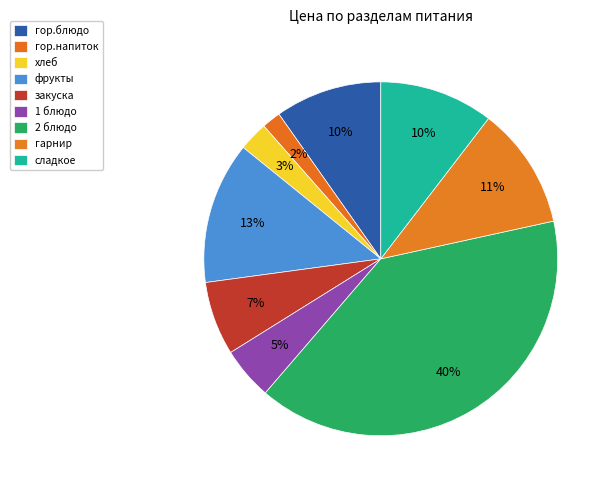

What is the ratio of the value at 1 блюдо to the value at 2 блюдо?

0.1